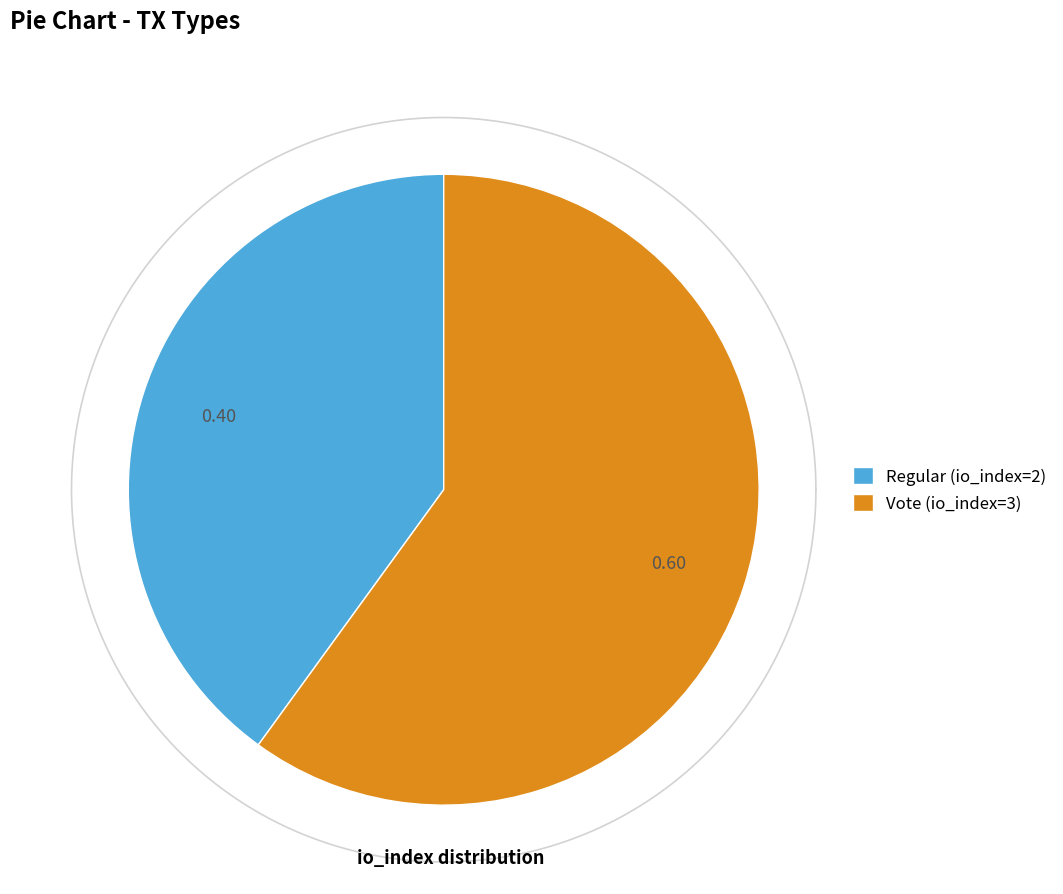

Count the number of slices in the pie.

2